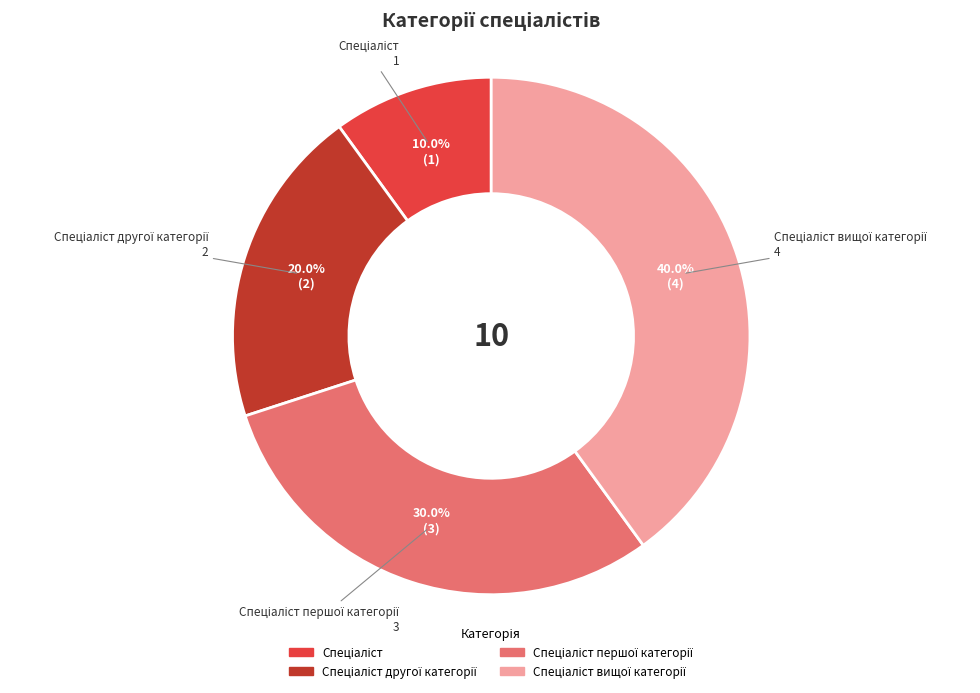

To the nearest percent, what is the average slice percentage?

25%